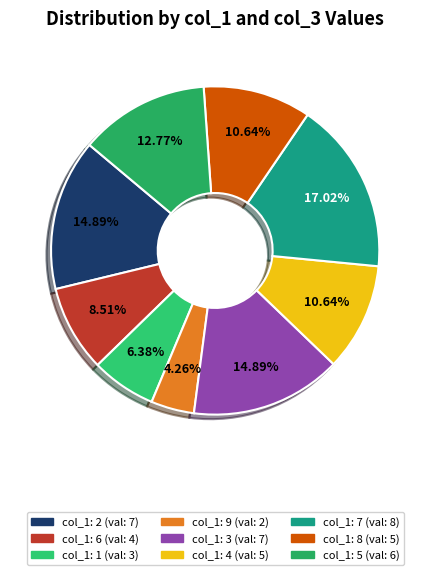

Count the number of slices in the pie.

9